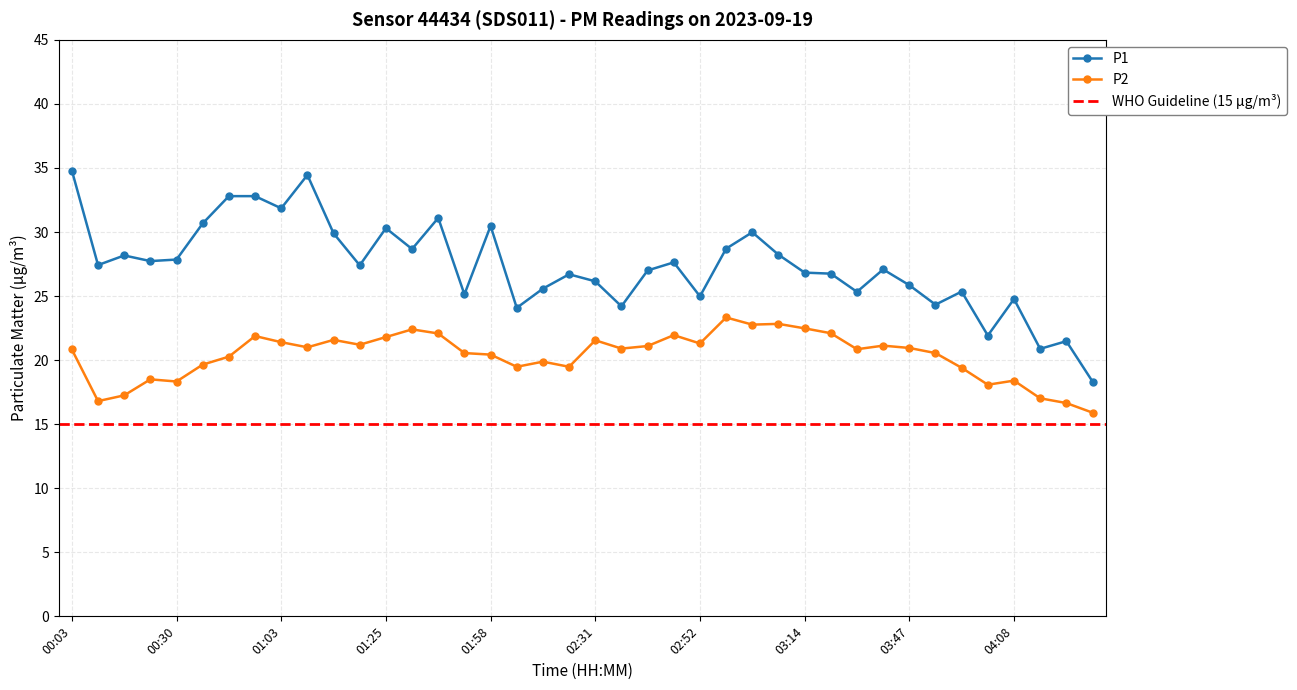

True or false: P2 and P1 cross at least once.

False